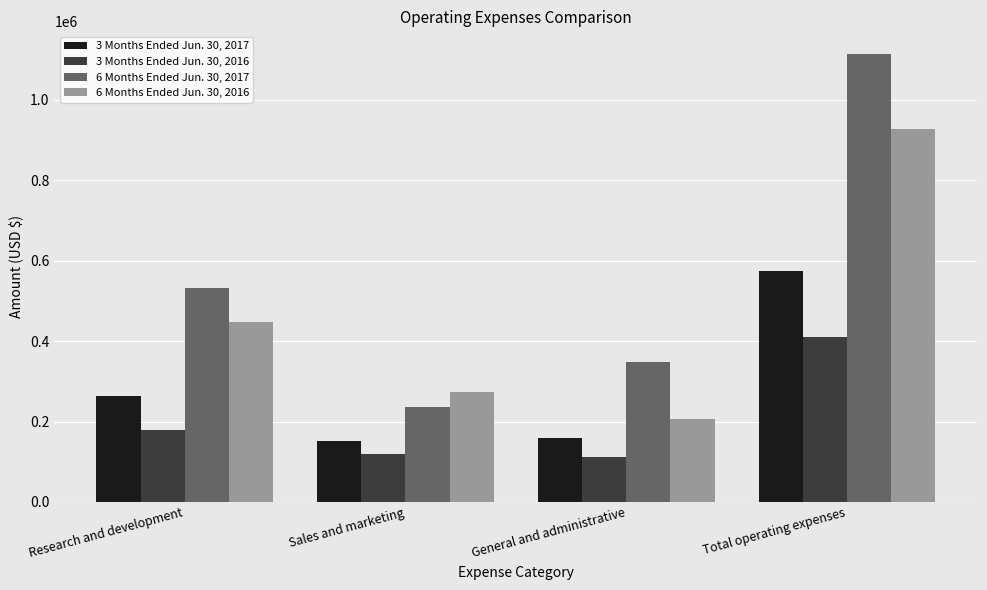

What are all the series names shown in the legend?

3 Months Ended Jun. 30, 2017, 3 Months Ended Jun. 30, 2016, 6 Months Ended Jun. 30, 2017, 6 Months Ended Jun. 30, 2016